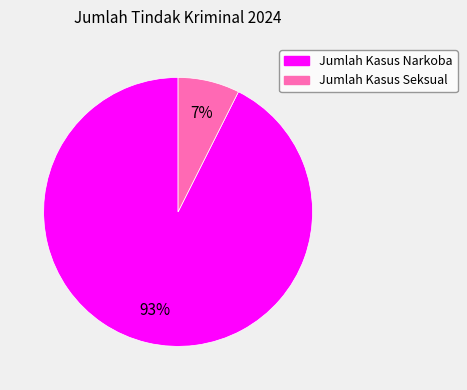

Is there any slice that represents more than half of the pie?

Yes